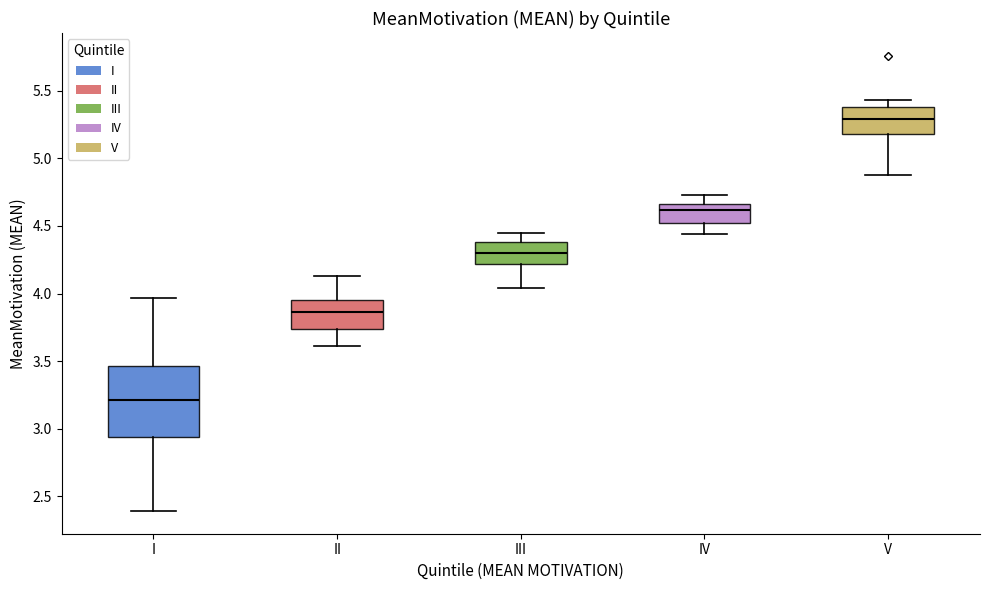

Which box is the tallest, from its lower edge to its upper edge?

I